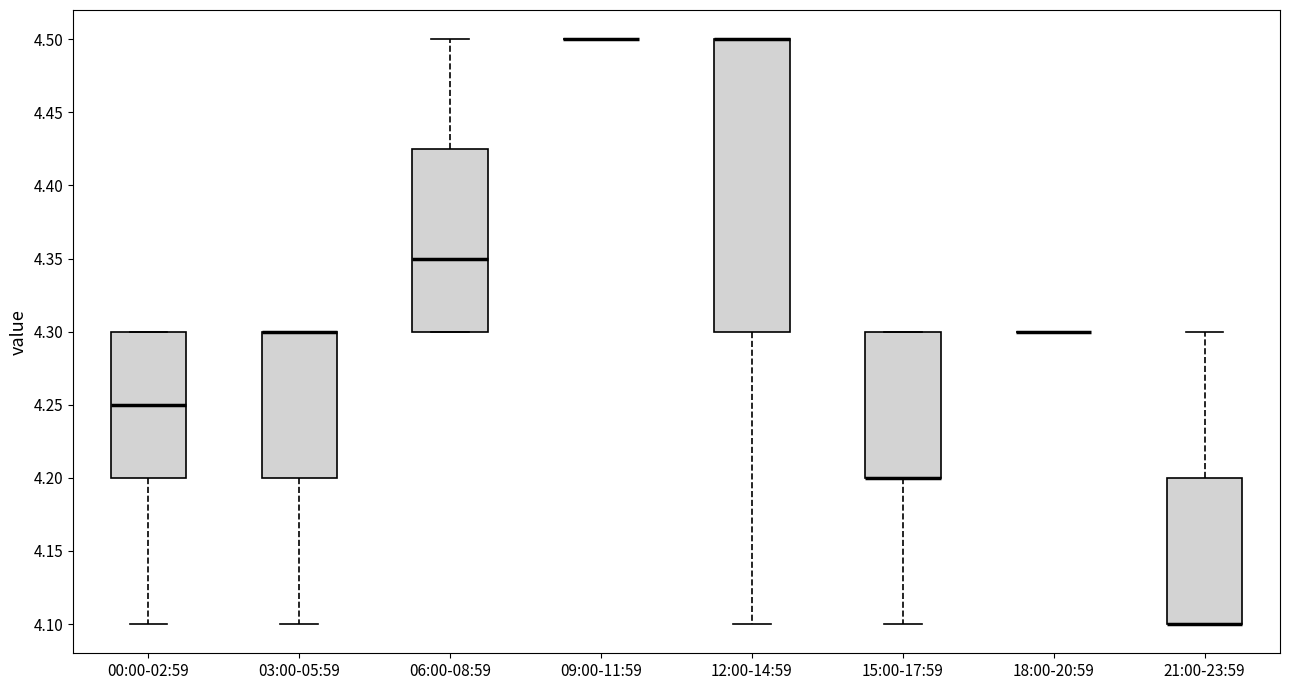

Reading left to right, read every box against the y-axis: the position of its median line, the range the box covers, and the ends of its whiskers. The values are not printed on the chart, so give them approximately, as read against the axis.

00:00-02:59: median 4.250, box 4.200 to 4.300, whiskers 4.100 to 4.300
03:00-05:59: median 4.300 (drawn on the box's upper edge), box 4.200 to 4.300, whiskers 4.100 to 4.300
06:00-08:59: median 4.350, box 4.300 to 4.425, whiskers 4.300 to 4.500
09:00-11:59: box collapsed to a line at 4.500, whiskers 4.500 to 4.500
12:00-14:59: median 4.500 (drawn on the box's upper edge), box 4.300 to 4.500, whiskers 4.100 to 4.500
15:00-17:59: median 4.200 (drawn on the box's lower edge), box 4.200 to 4.300, whiskers 4.100 to 4.300
18:00-20:59: box collapsed to a line at 4.300, whiskers 4.300 to 4.300
21:00-23:59: median 4.100 (drawn on the box's lower edge), box 4.100 to 4.200, whiskers 4.100 to 4.300